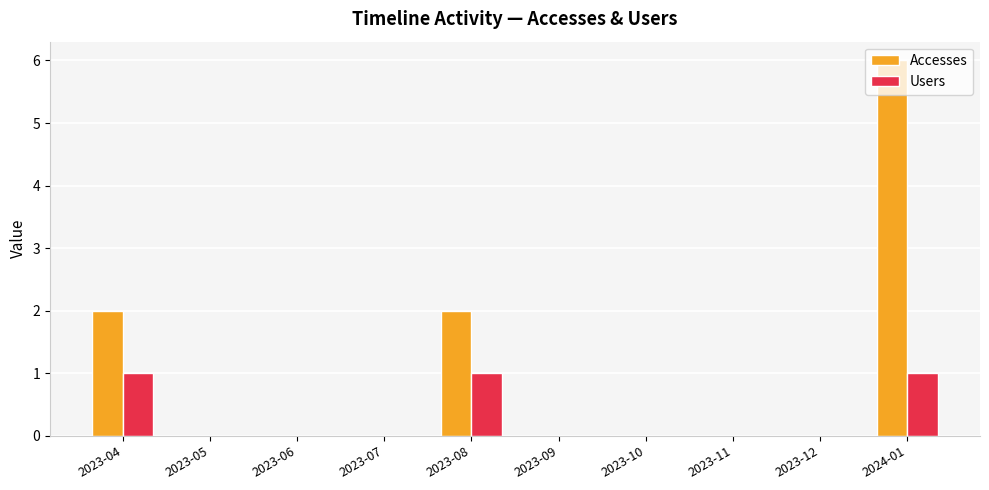

What are all the series names shown in the legend?

Accesses, Users